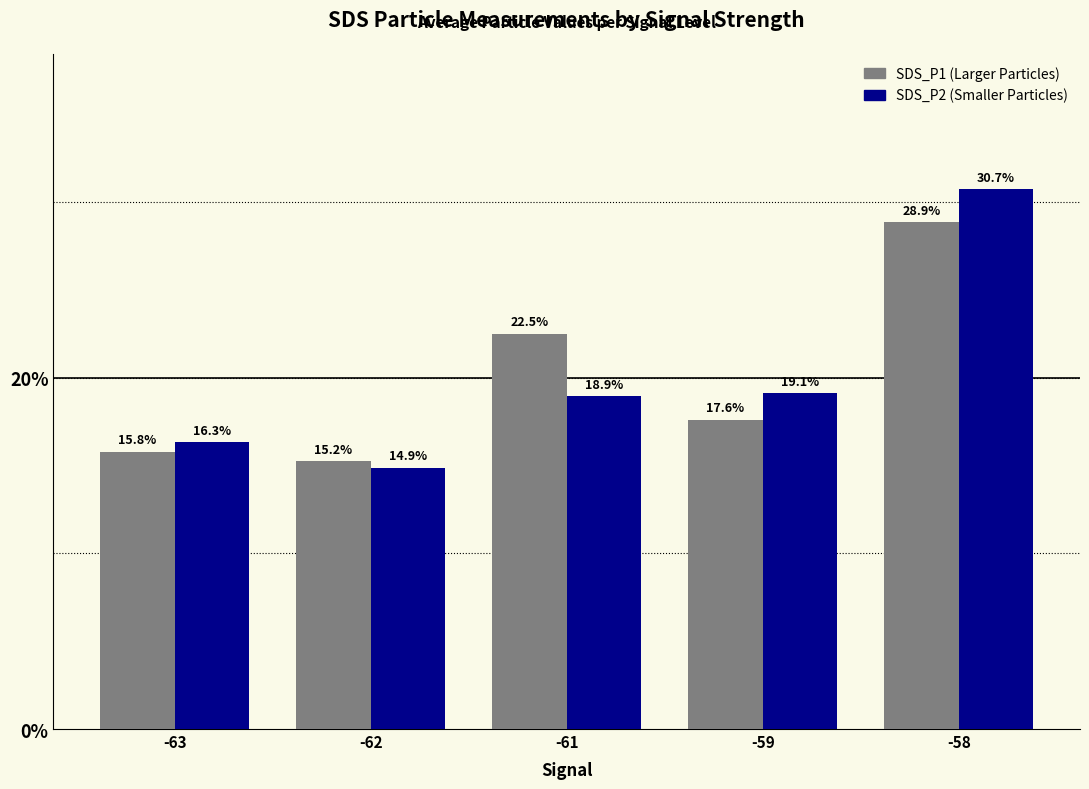

At which category is the sum across all series the highest?

-58